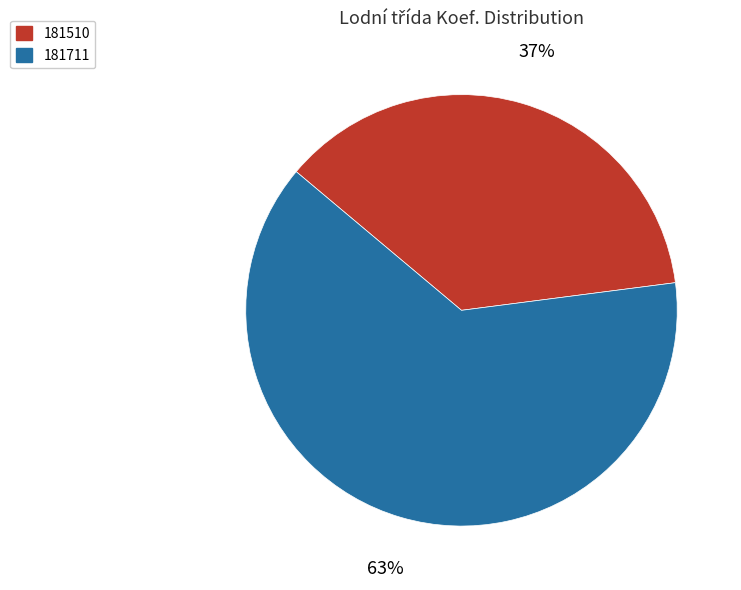

Count the number of slices in the pie.

2